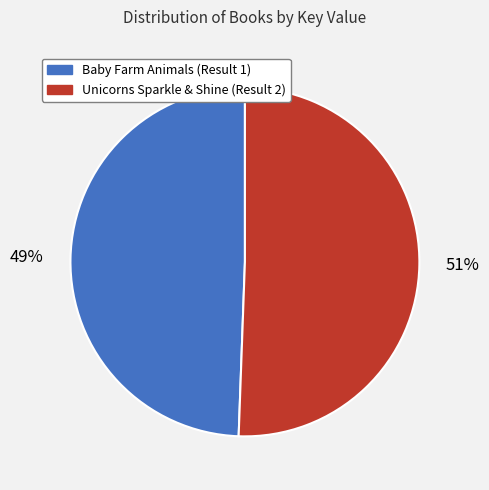

To the nearest percent, what is the average slice percentage?

50%